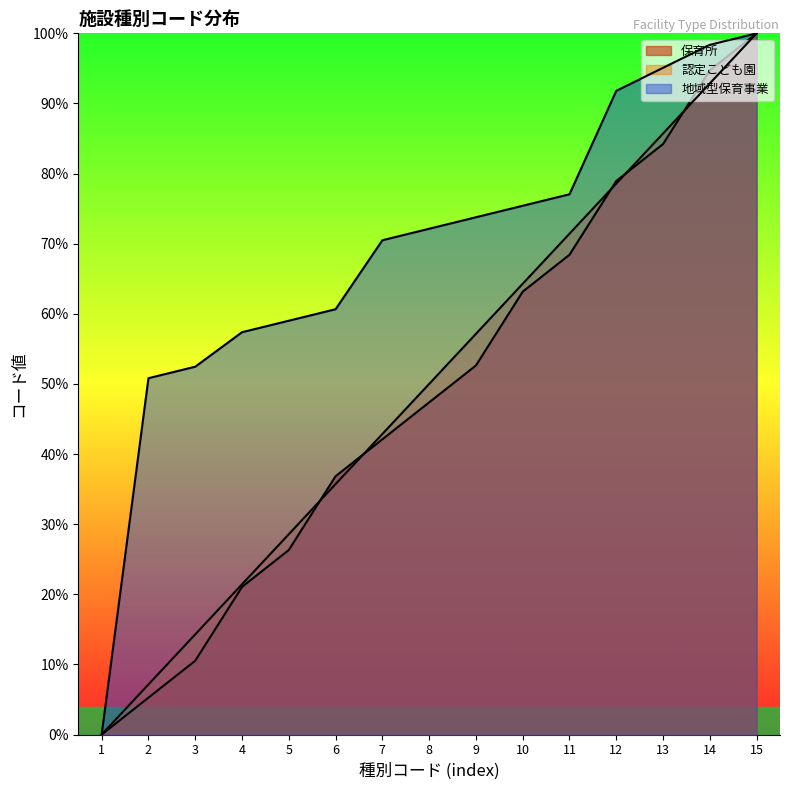

What is the difference between the highest and lowest values at 5?

32.7